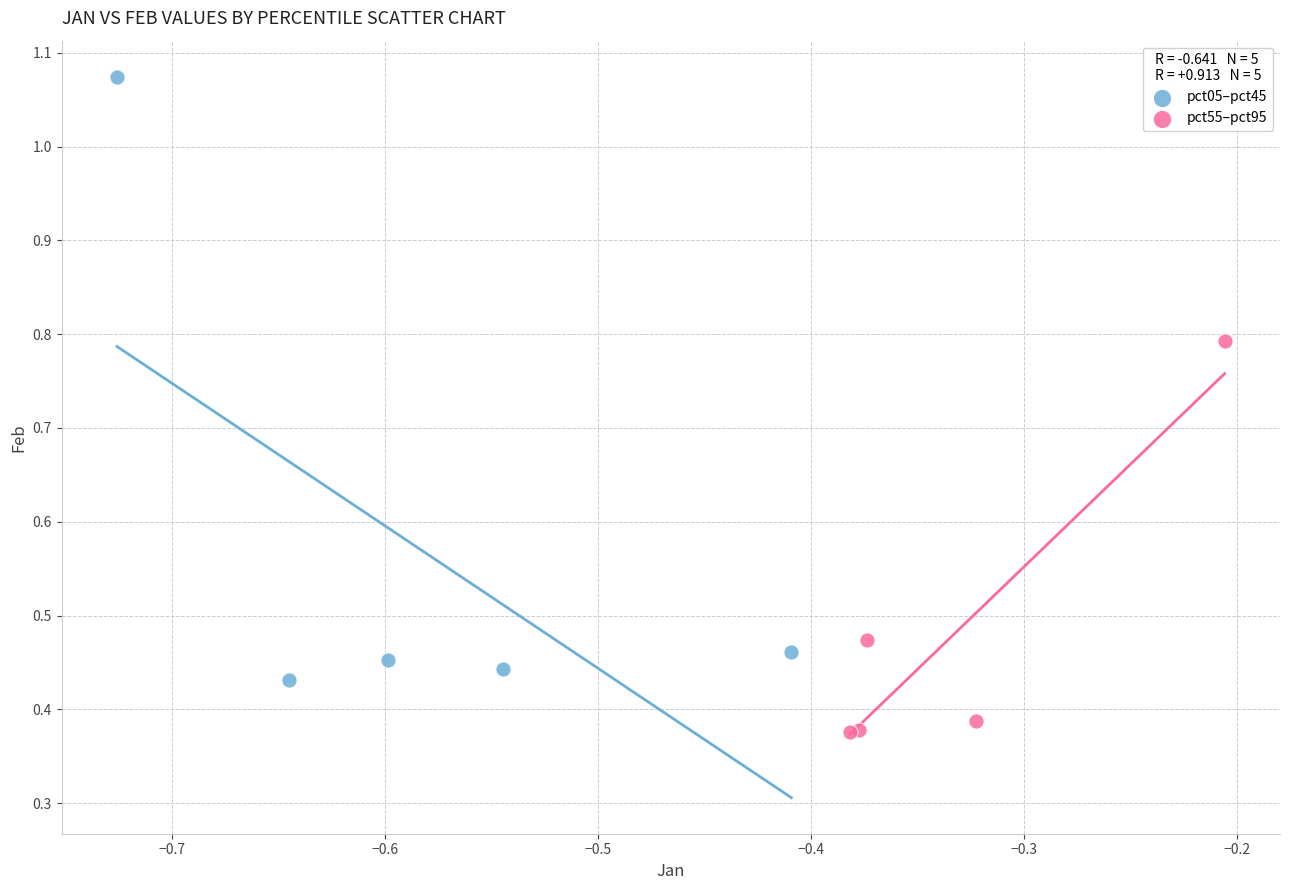

Which series reaches the maximum Y coordinate?

pct05–pct45